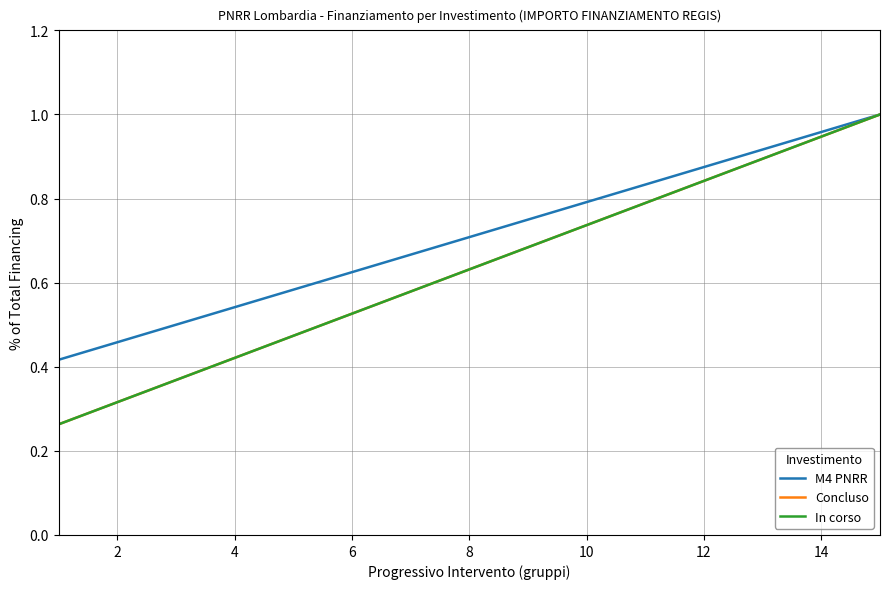

What is the value of the M4 PNRR point at the 10th from the left?

0.8